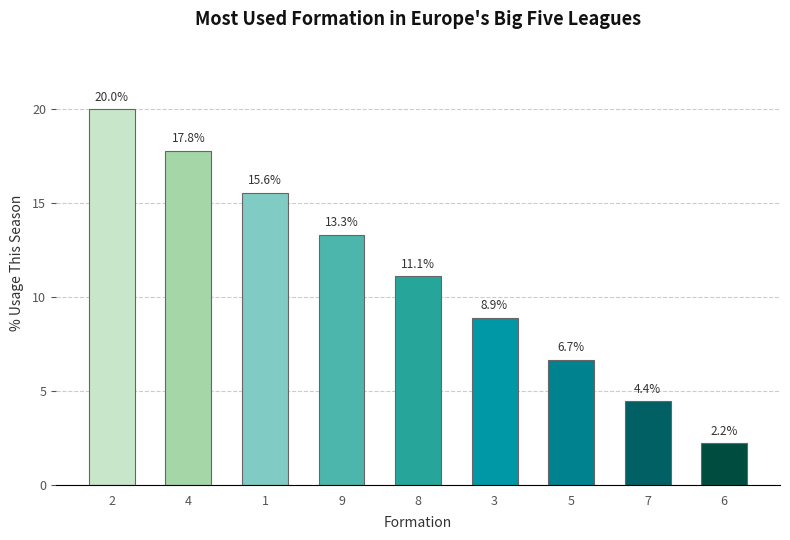

At which category does the chart reach its peak across all series?

2